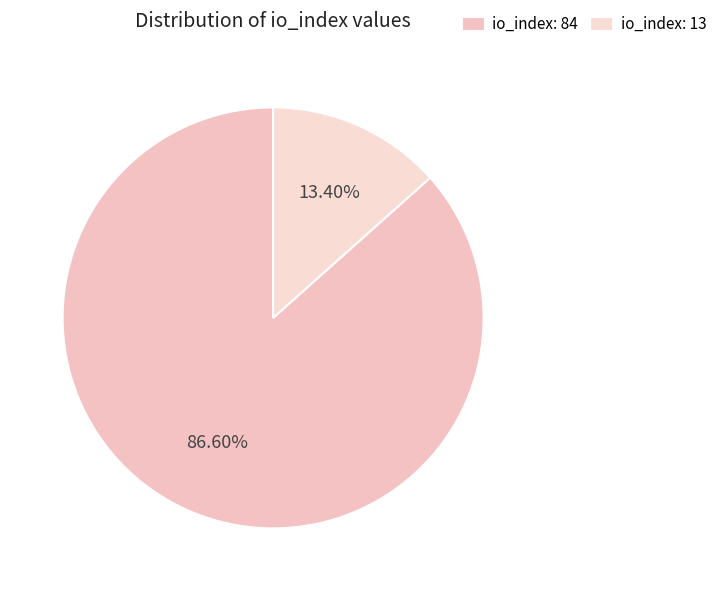

Which has a higher value, io_index: 84 or io_index: 13?

io_index: 84